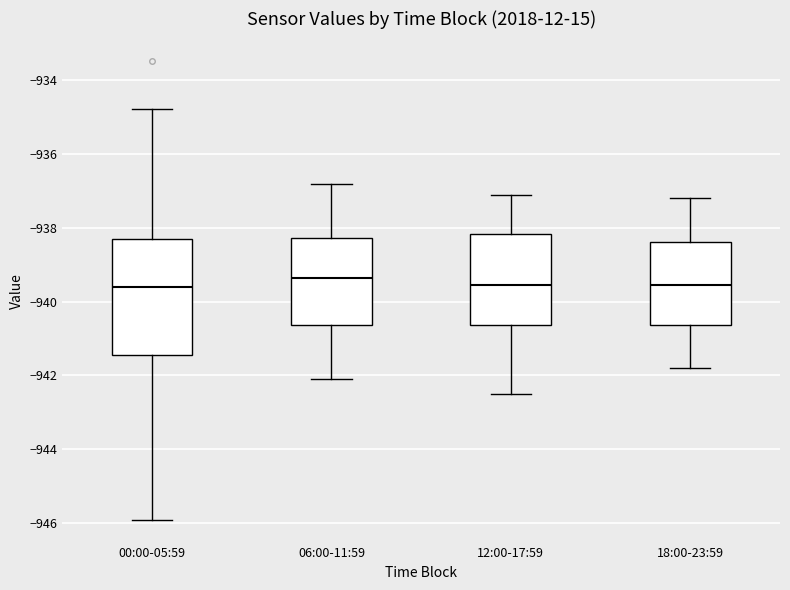

Comparing the boxes themselves (not the whiskers), which one is the tallest?

00:00-05:59